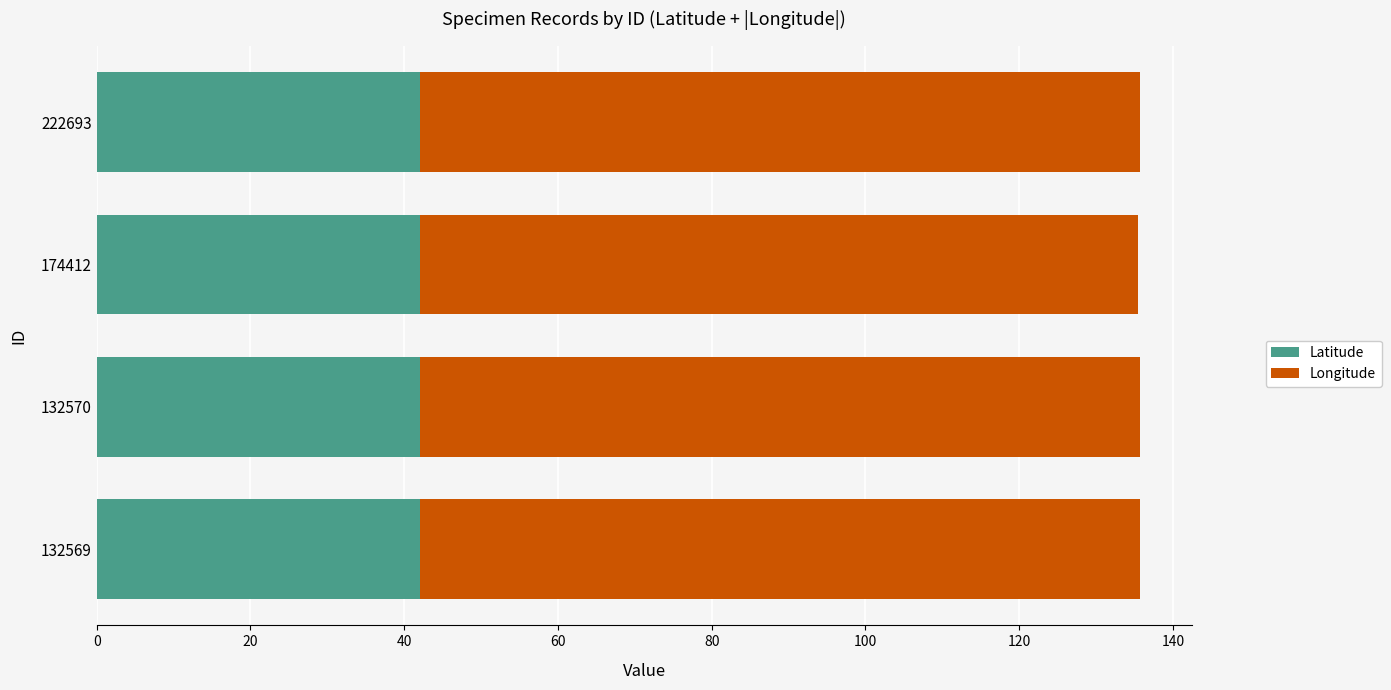

What is the minimum value for Latitude?

42.0